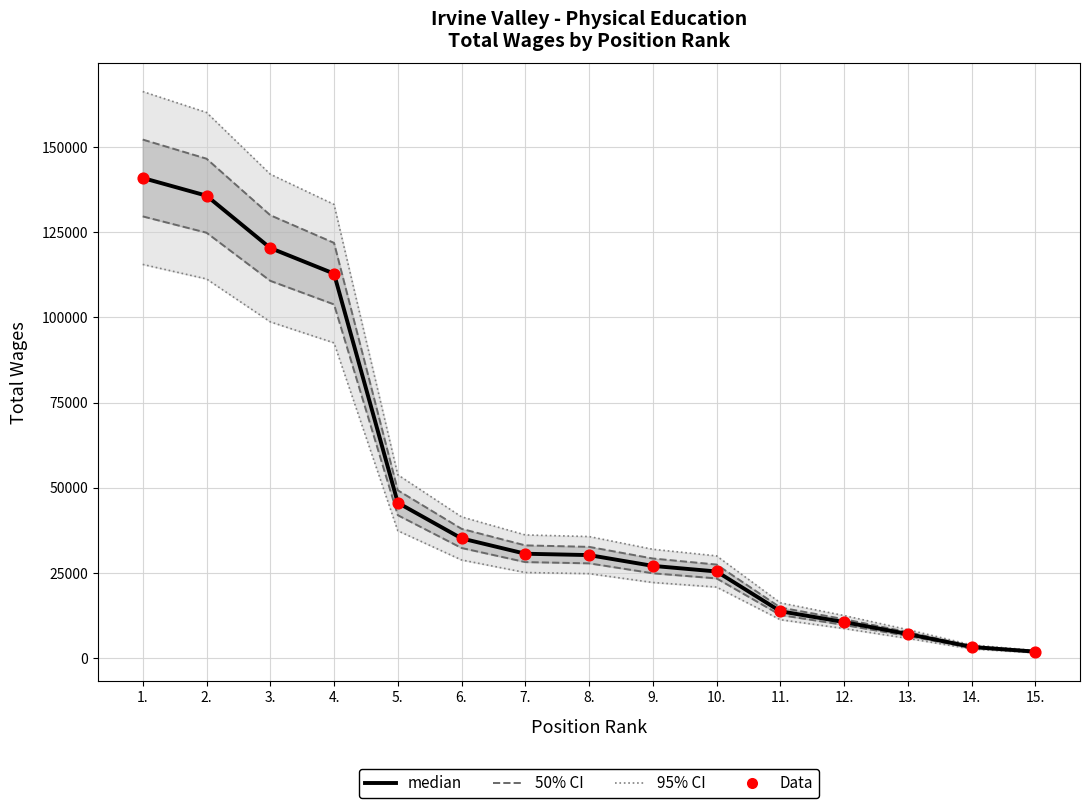

What are all the series names shown in the legend?

95% CI, 50% CI, median, Data